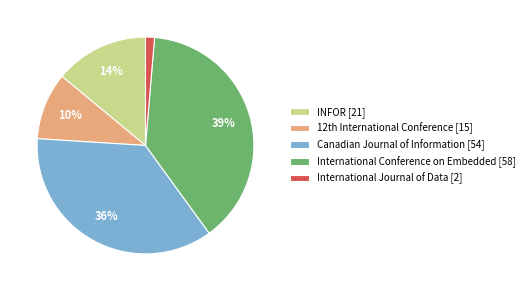

What is the ratio of the value at INFOR [21] to the value at Canadian Journal of Information [54]?

0.4